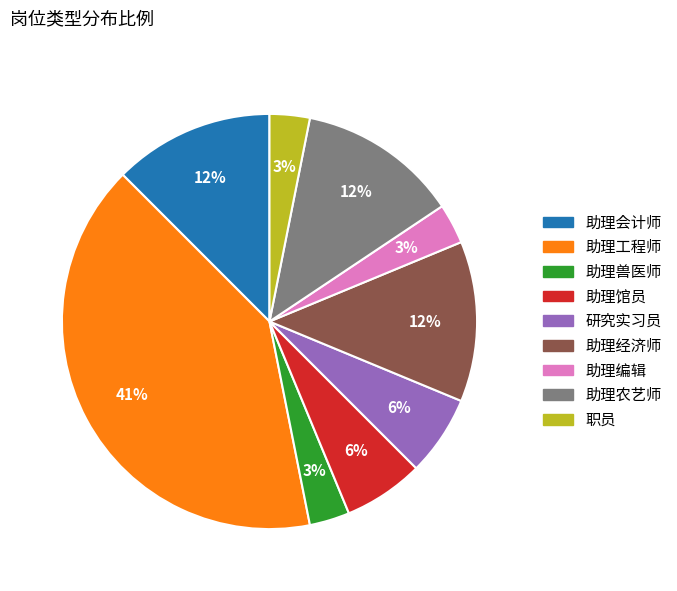

What is the largest slice in the pie chart?

助理工程师